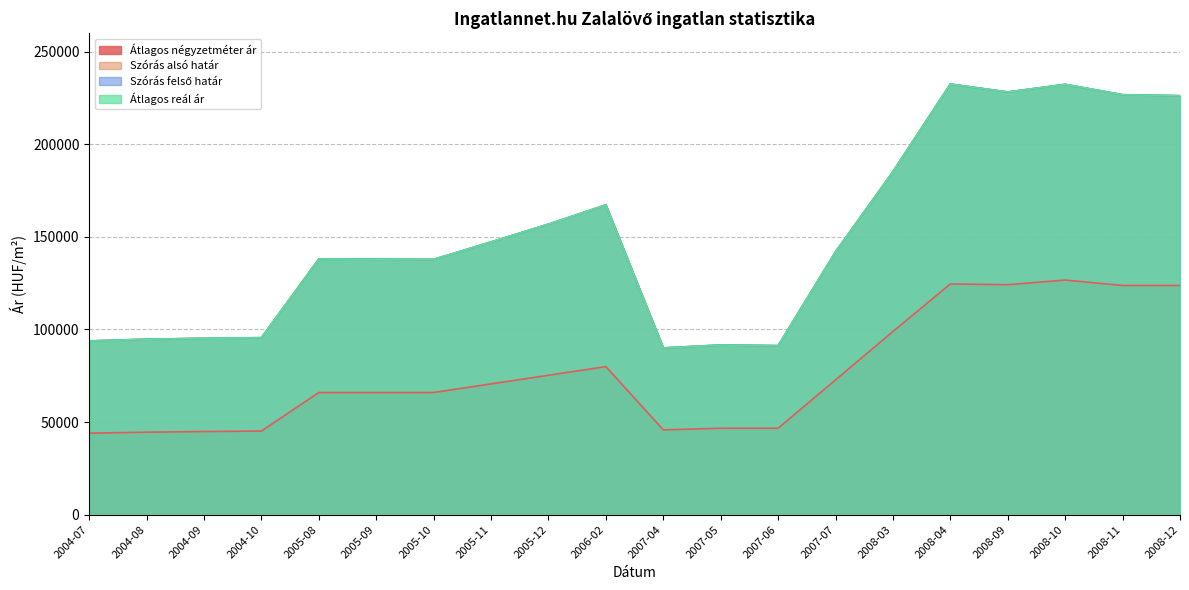

How many lines are shown in the chart?

4